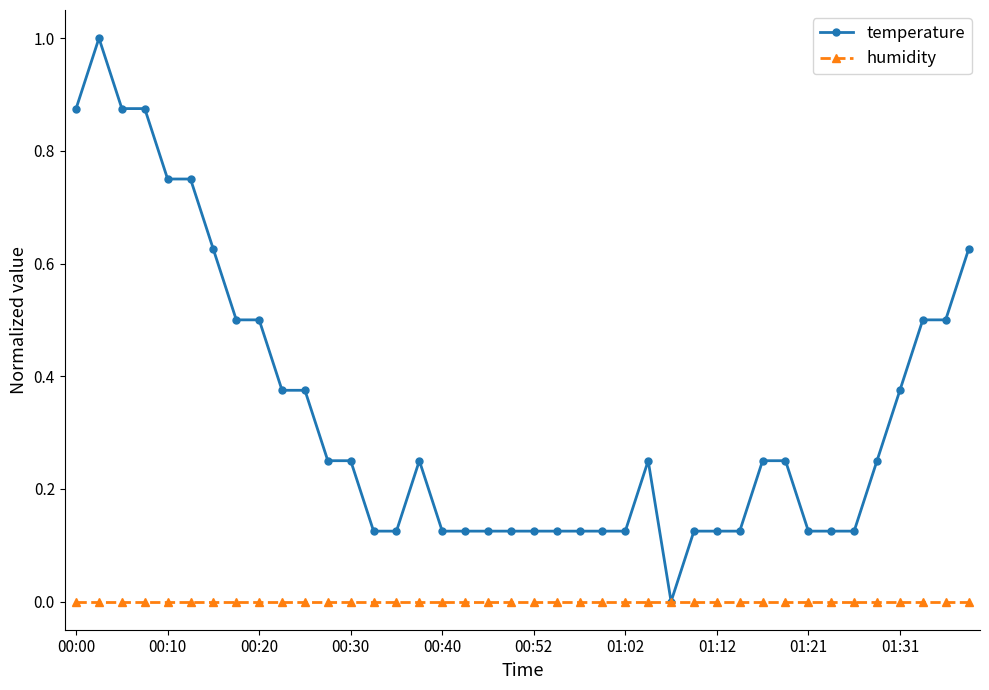

What is the greatest value displayed?

1.0